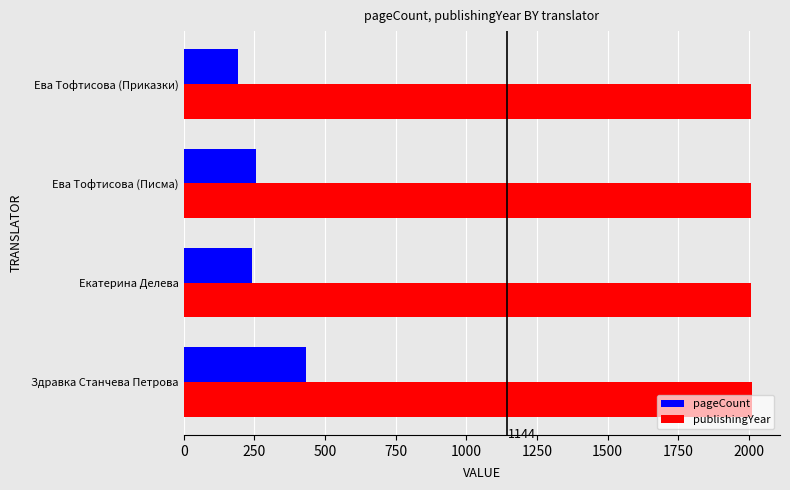

What is the approximate value of publishingYear at Ева Тофтисова (Писма)?

2009